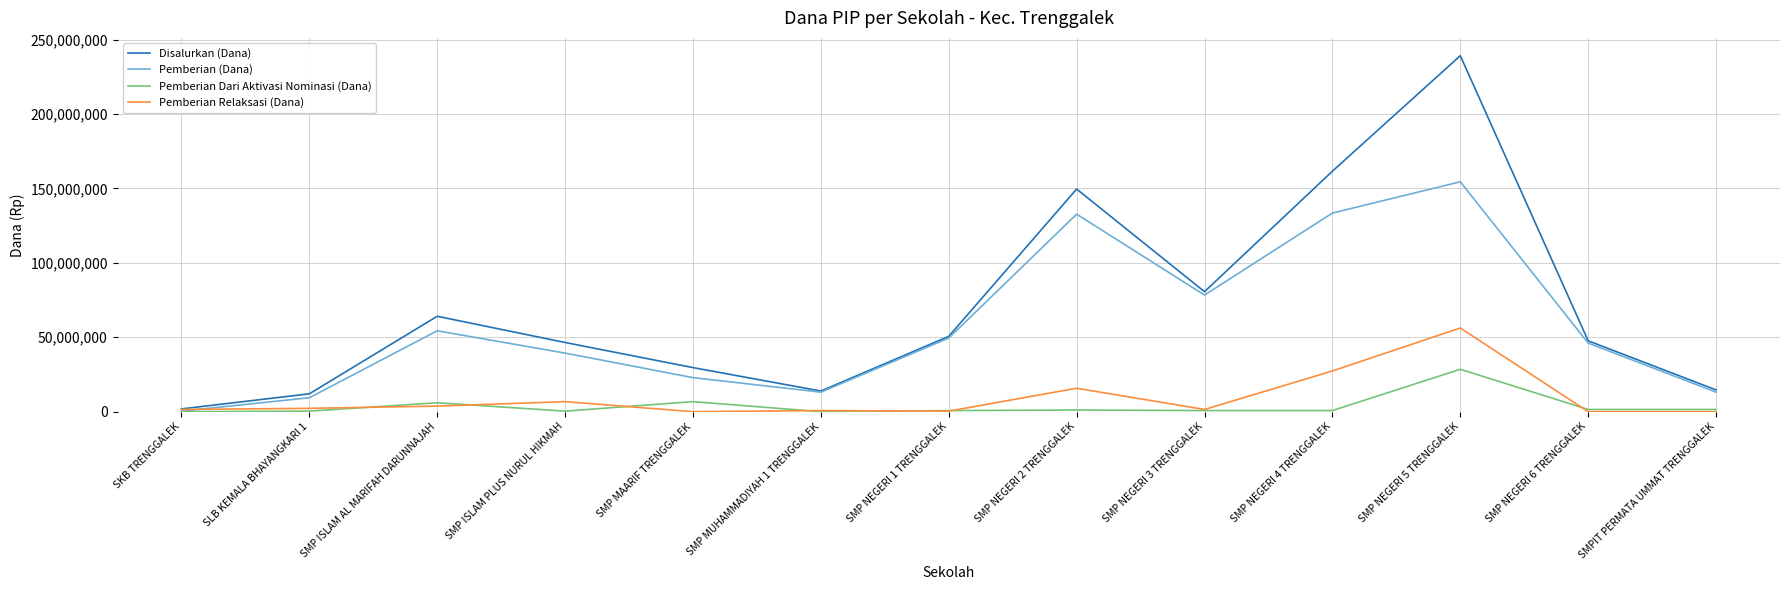

At which category is the sum across all series the highest?

SMP NEGERI 5 TRENGGALEK